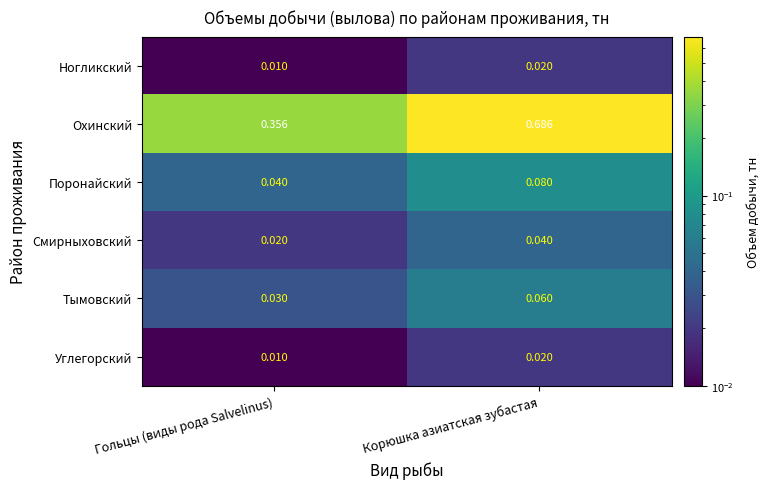

At which category does the chart reach its minimum across all series?

Гольцы (виды рода Salvelinus)